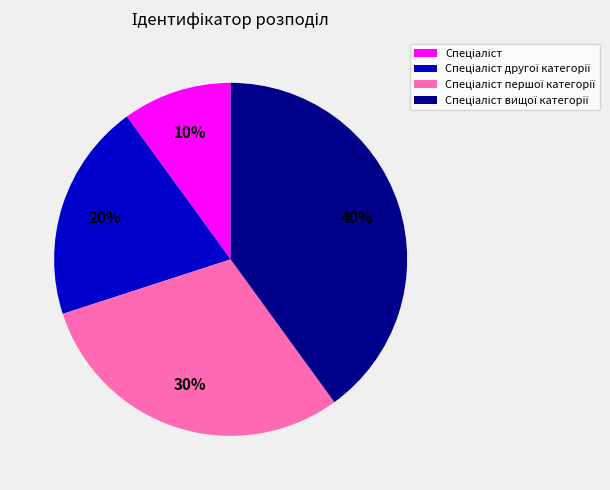

Does any single category account for the majority?

No